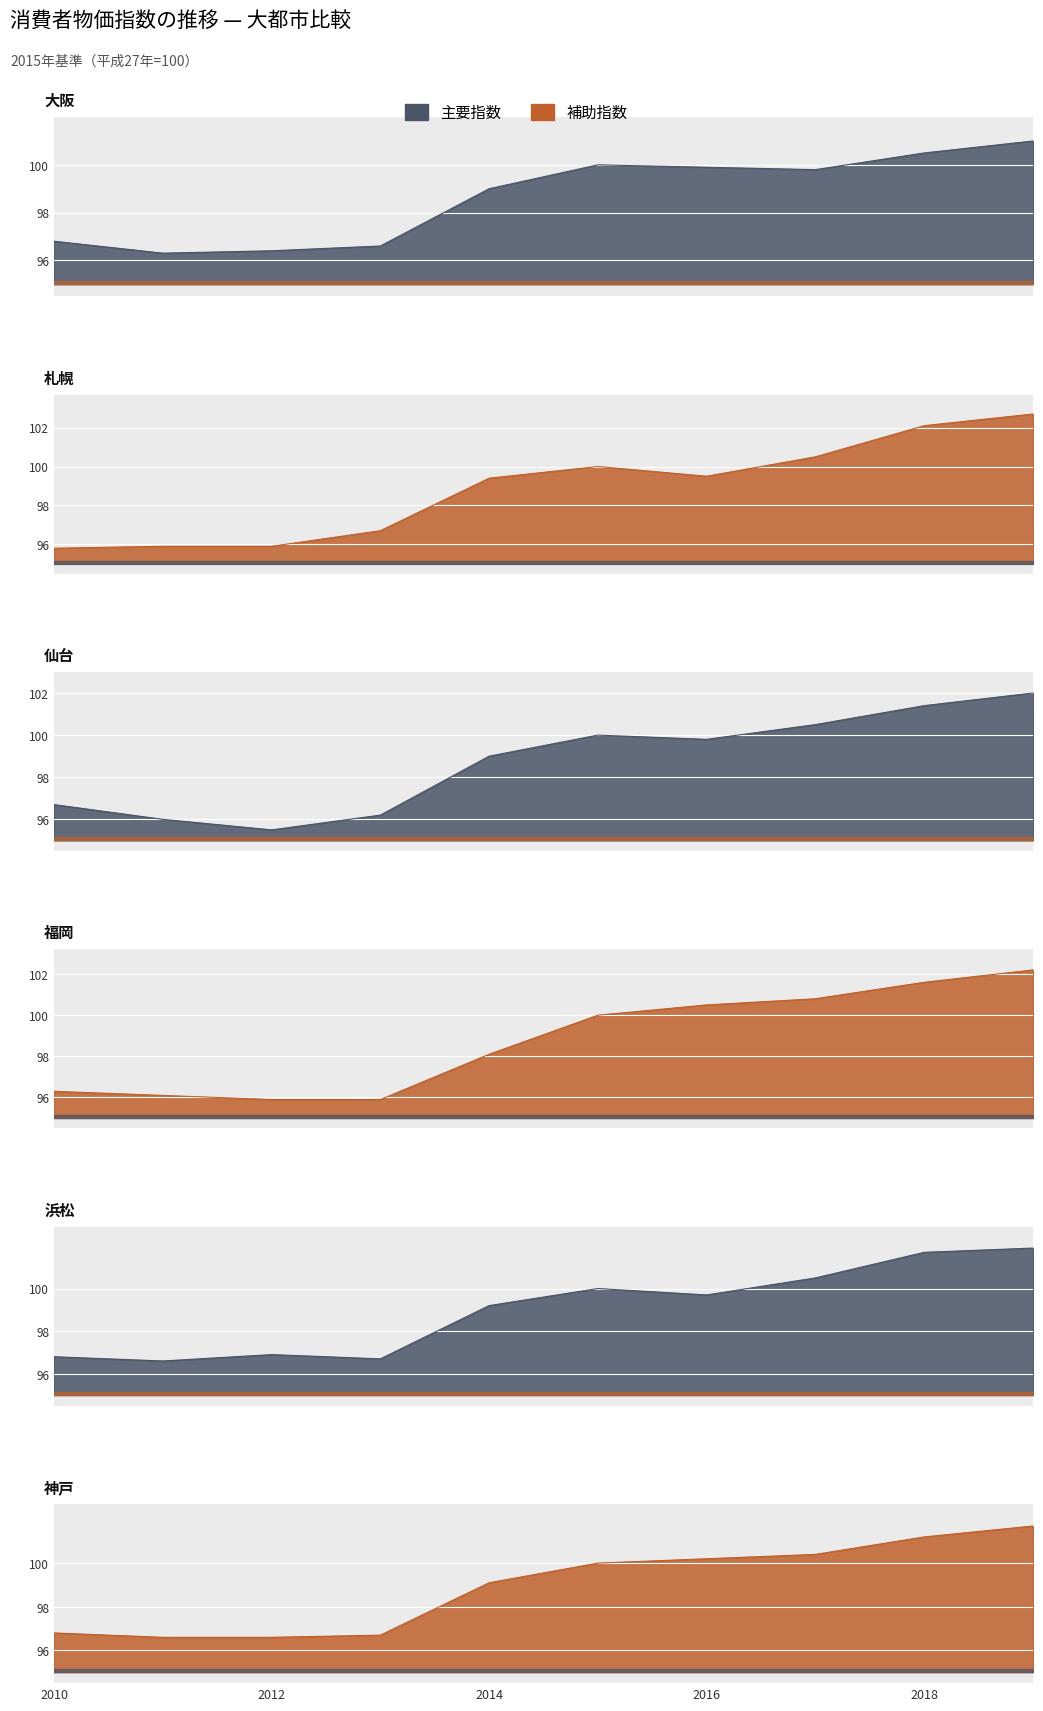

True or false: 福岡 has a value of 95.9 at 2012.

True